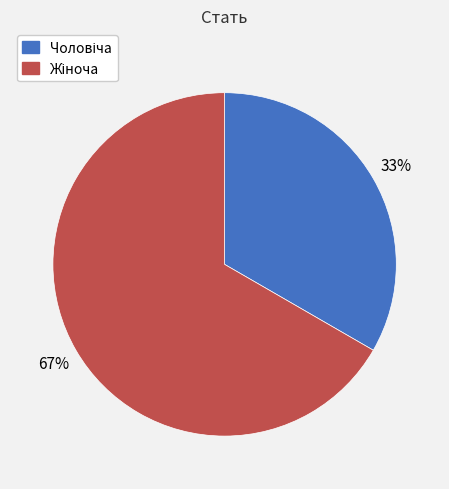

To the nearest percent, what is the average slice percentage?

50%